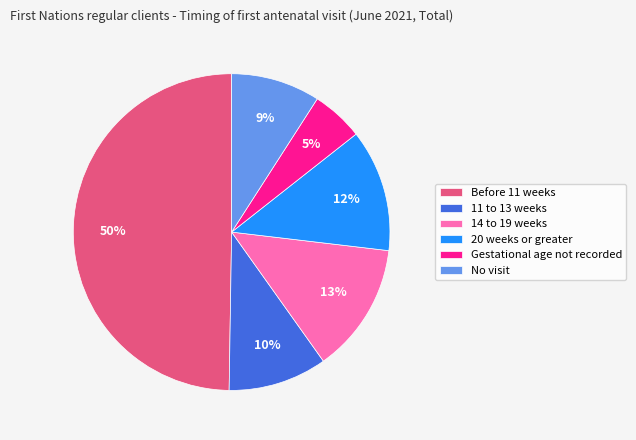

Does Gestational age not recorded represent more than half of the total?

No